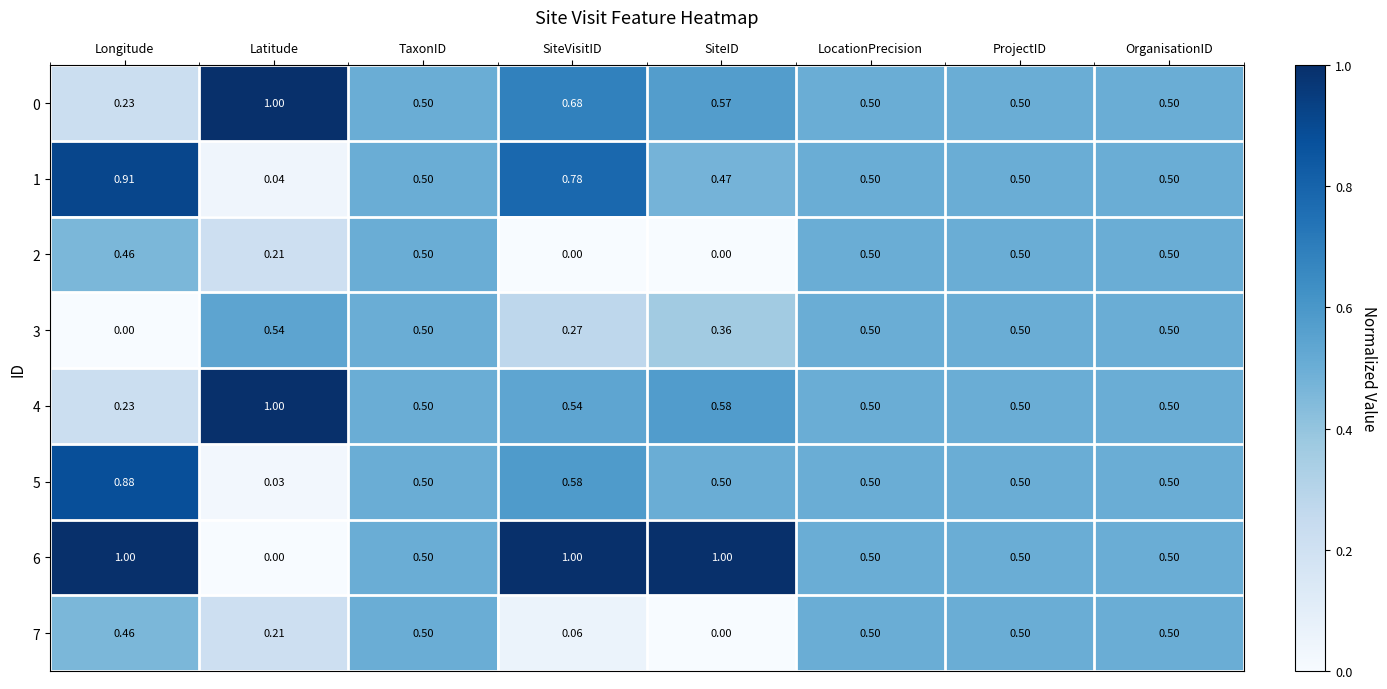

Where is 6 nearest to the value 0?

Latitude